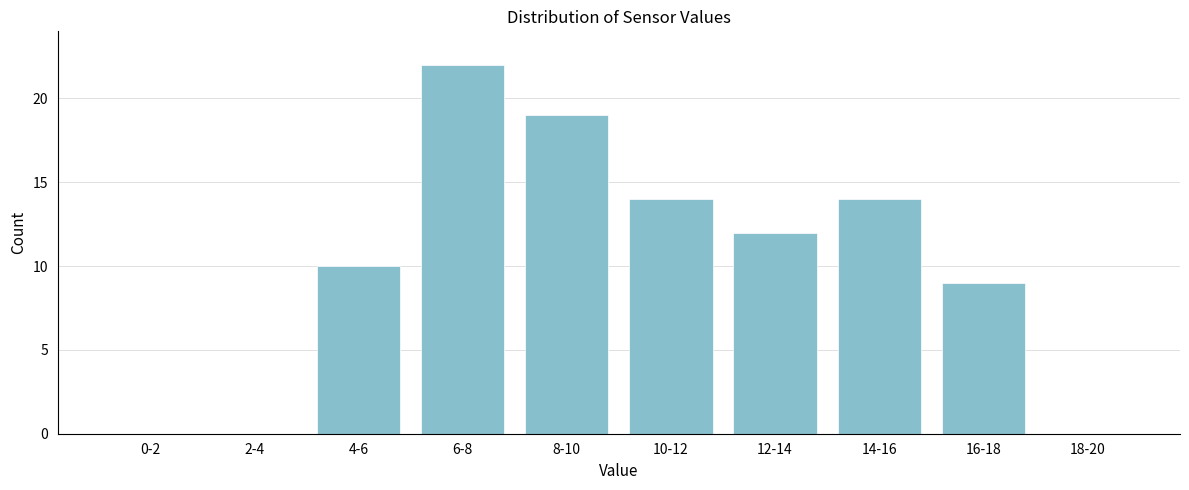

Reading left to right, extract all data points from this chart.

0-2=0	2-4=0	4-6=10	6-8=22	8-10=19	10-12=14	12-14=12	14-16=14	16-18=9	18-20=0